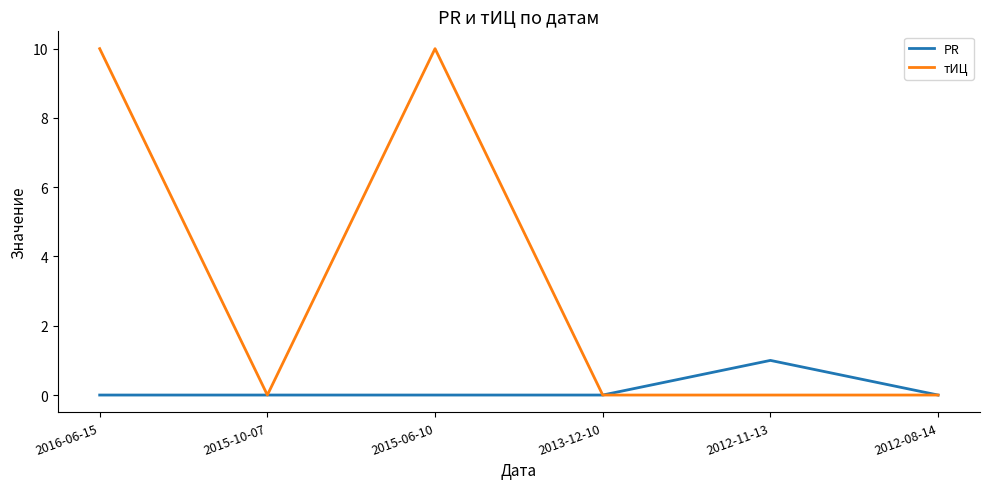

Rank the series at 2015-06-10 from highest to lowest value.

тИЦ, PR